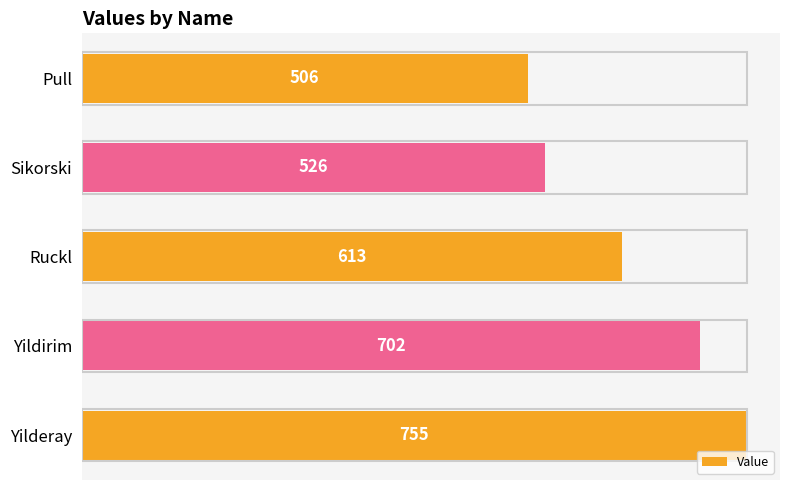

Is it true that the value at Yilderay is 755?

True